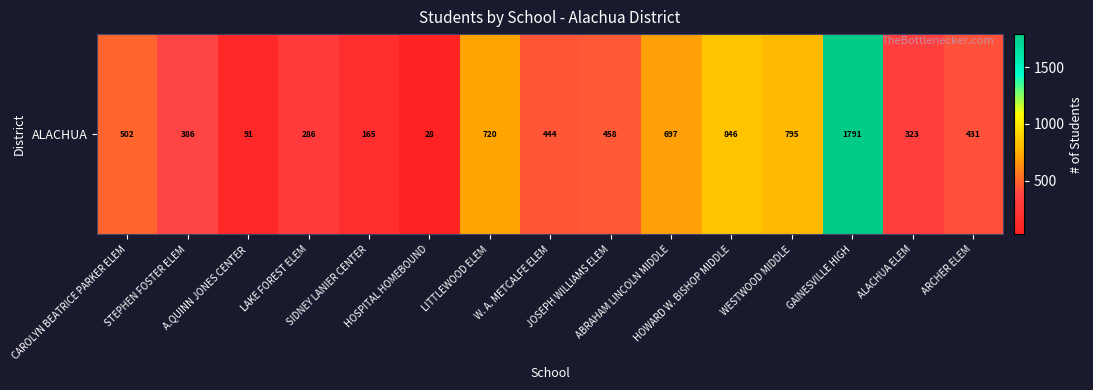

Is it true that the value at ALACHUA ELEM is 323?

True